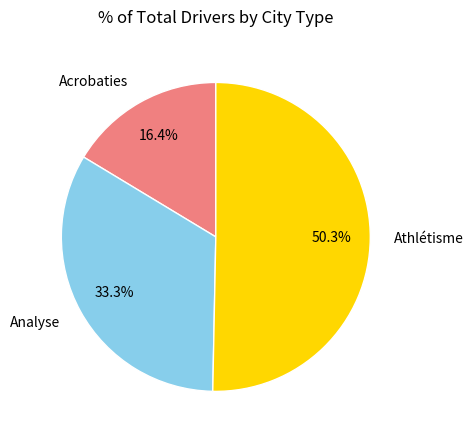

To the nearest percent, what is the difference between the largest and smallest slice percentages?

34%